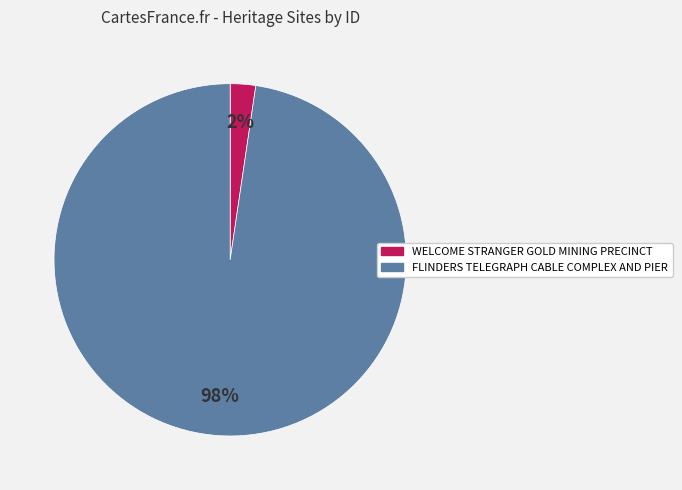

What is the largest slice in the pie chart?

FLINDERS TELEGRAPH CABLE COMPLEX AND PIER